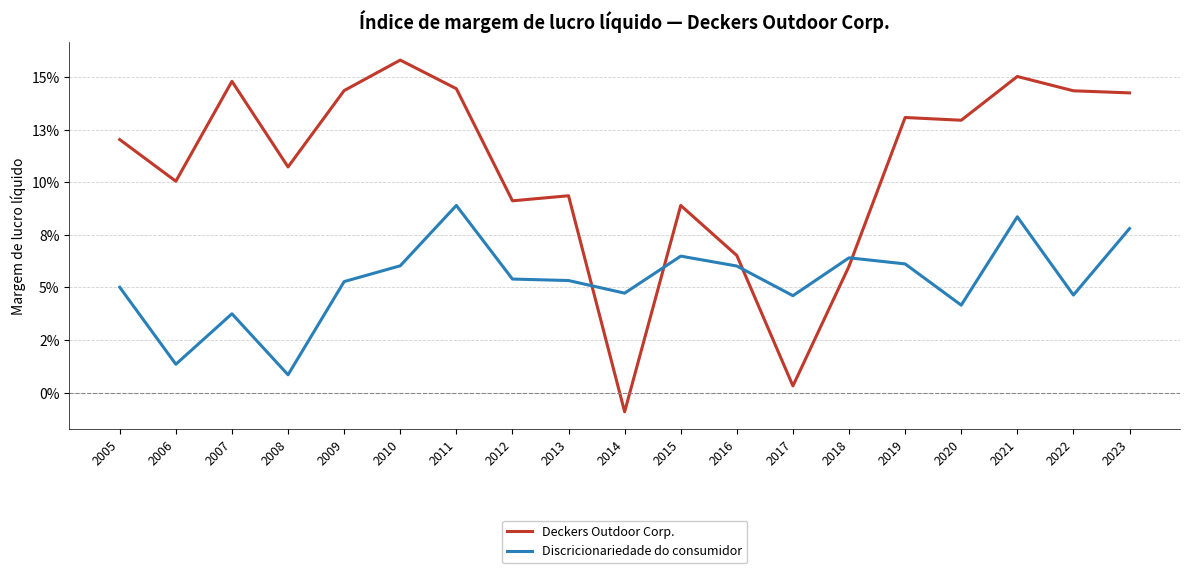

How many times do Discricionariedade do consumidor and Deckers Outdoor Corp. cross each other?

4